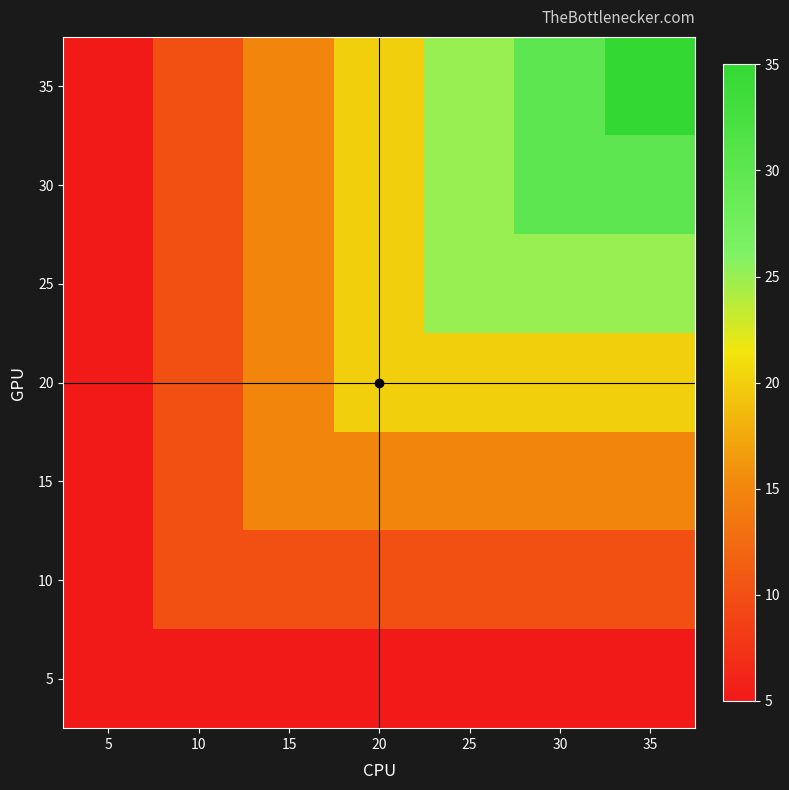

Which has a higher value, 20 or 30?

20